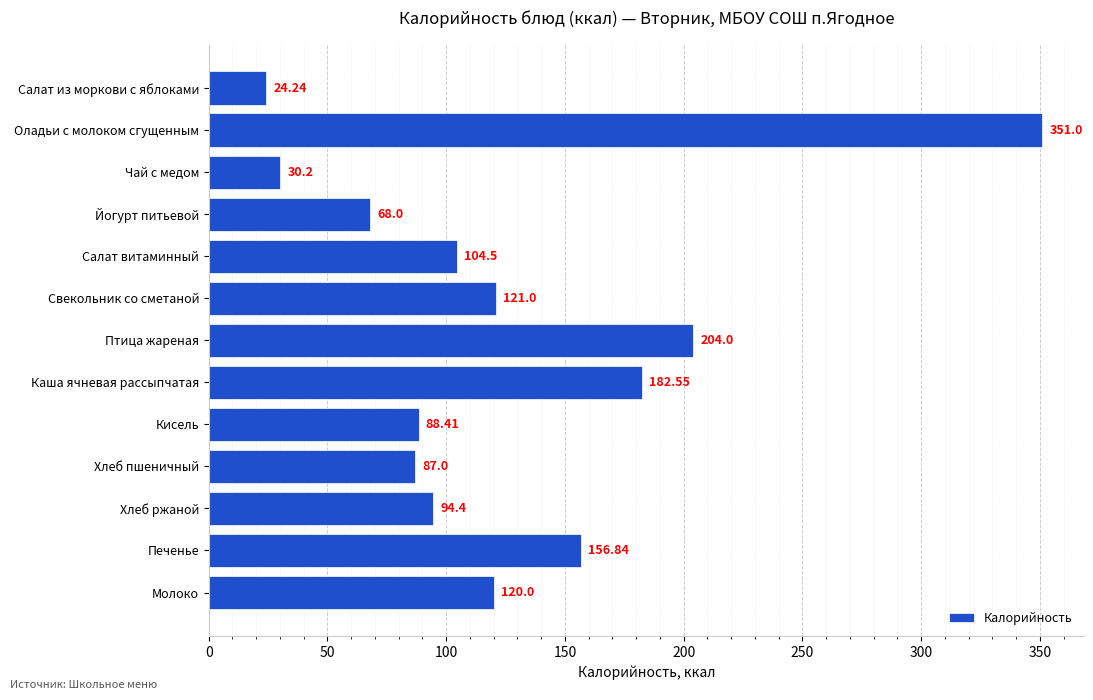

How many series are shown in this chart?

1